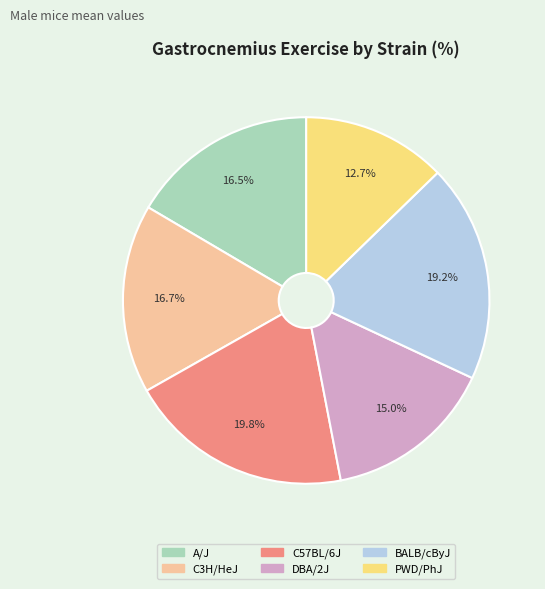

Is there any slice that represents more than half of the pie?

No